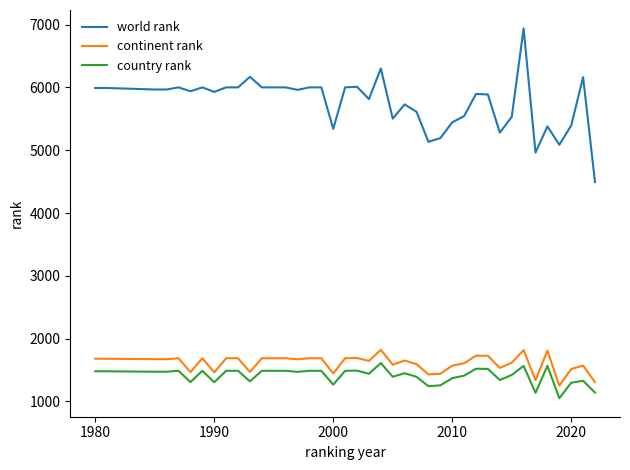

Which series has the largest range (max minus min)?

world rank